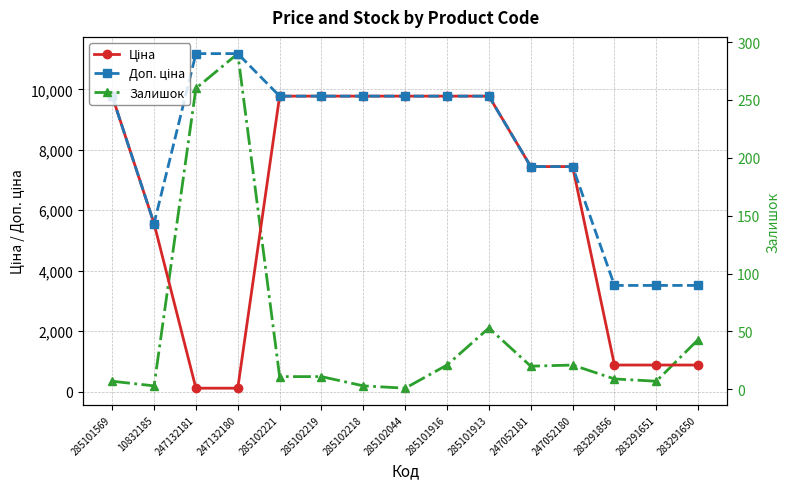

True or false: Ціна and Доп. ціна intersect in this chart.

False